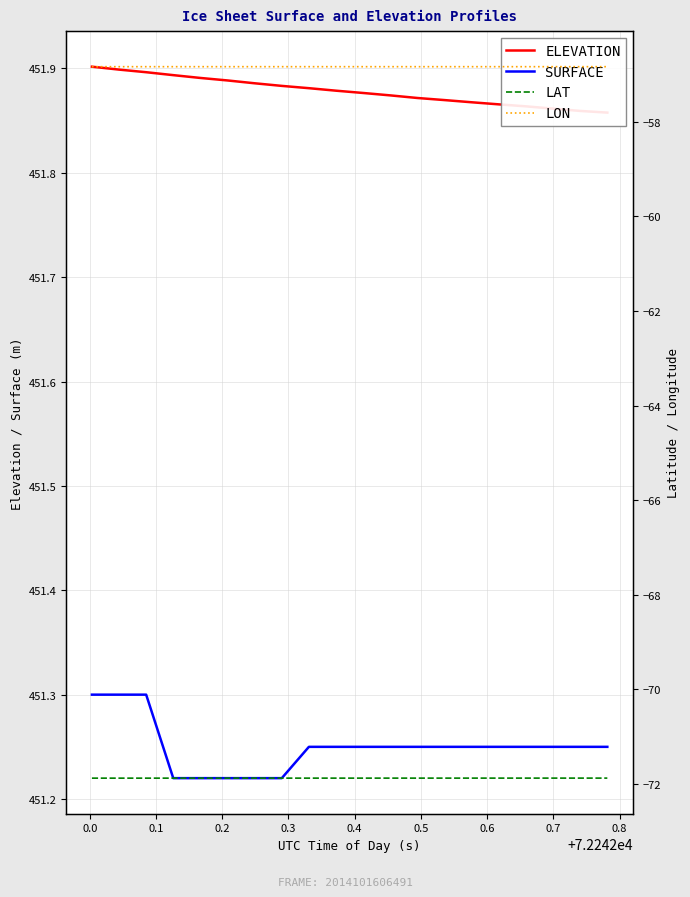

What is the value of the SURFACE point at the 10th from the left?

451.2